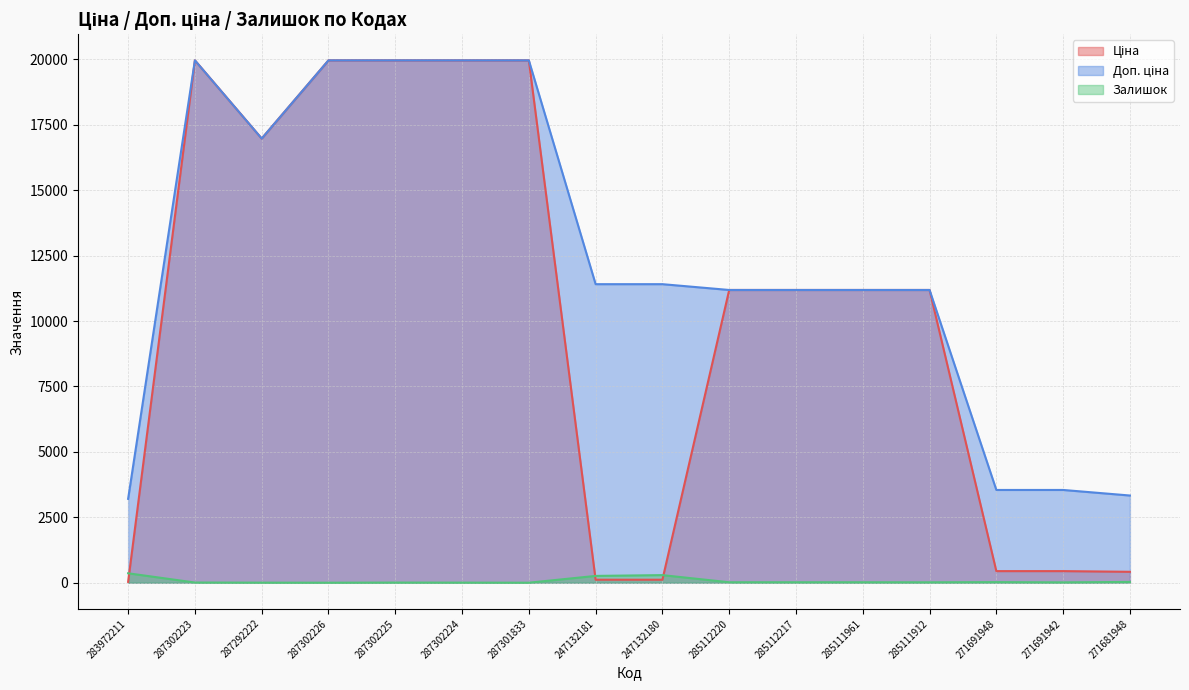

Reading right to left, extract all data points from this chart.

Ціна: 271681948=416.6	271691942=443.1	271691948=443.1	285111912=11188.2	285111961=11188.2	285112217=11188.2	285112220=11188.2	247132180=114.1	247132181=114.1	287301833=19964.2	287302224=19964.2	287302225=19964.2	287302226=19964.2	287292222=16976.3	287302223=19964.2	283972211=32.0
Доп. ціна: 271681948=3332.5	271691942=3545.0	271691948=3545.0	285111912=11188.2	285111961=11188.2	285112217=11188.2	285112220=11188.2	247132180=11410.0	247132181=11410.0	287301833=19964.2	287302224=19964.2	287302225=19964.2	287302226=19964.2	287292222=16976.3	287302223=19964.2	283972211=3205.0
Залишок: 271681948=30.0	271691942=13.0	271691948=22.0	285111912=15.0	285111961=17.0	285112217=17.0	285112220=17.0	247132180=290.0	247132181=260.0	287301833=0.0	287302224=3.0	287302225=5.0	287302226=0.0	287292222=2.0	287302223=7.0	283972211=360.0